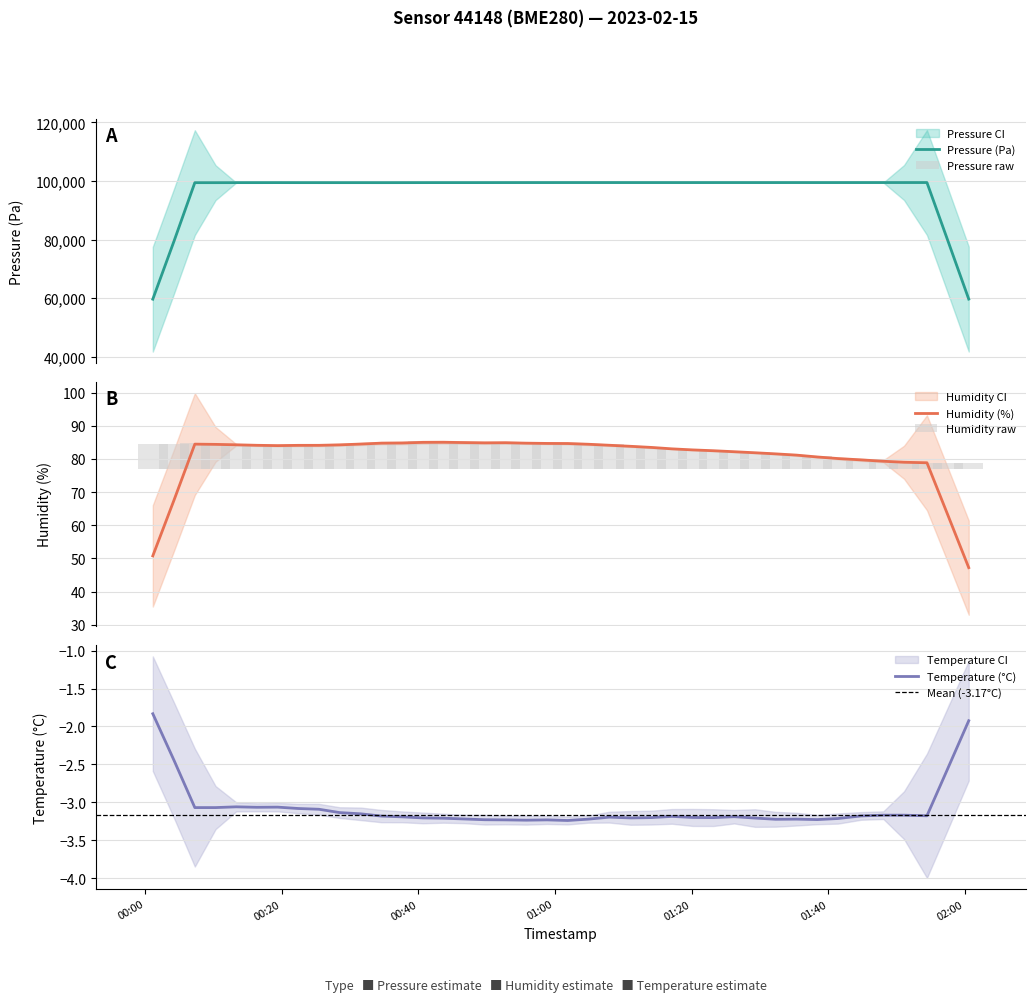

What is the maximum value for Humidity (%)?

85.0